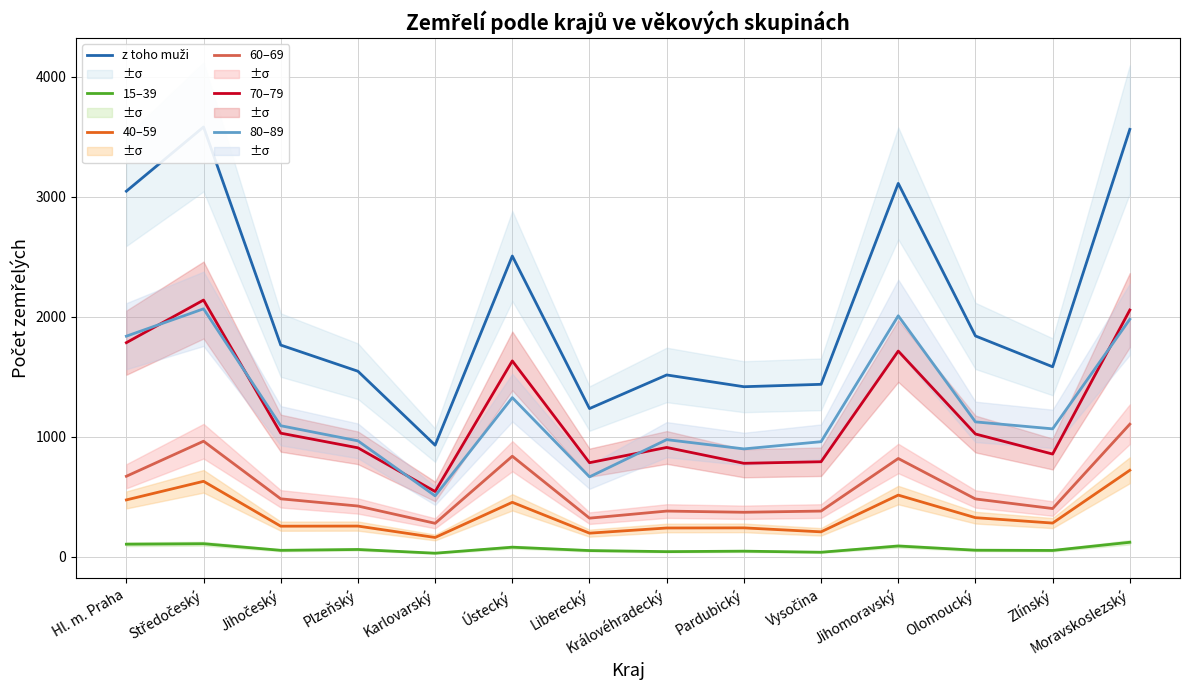

Is the value of 60–69 at Karlovarský greater than the value of 40–59 at Moravskoslezský?

No